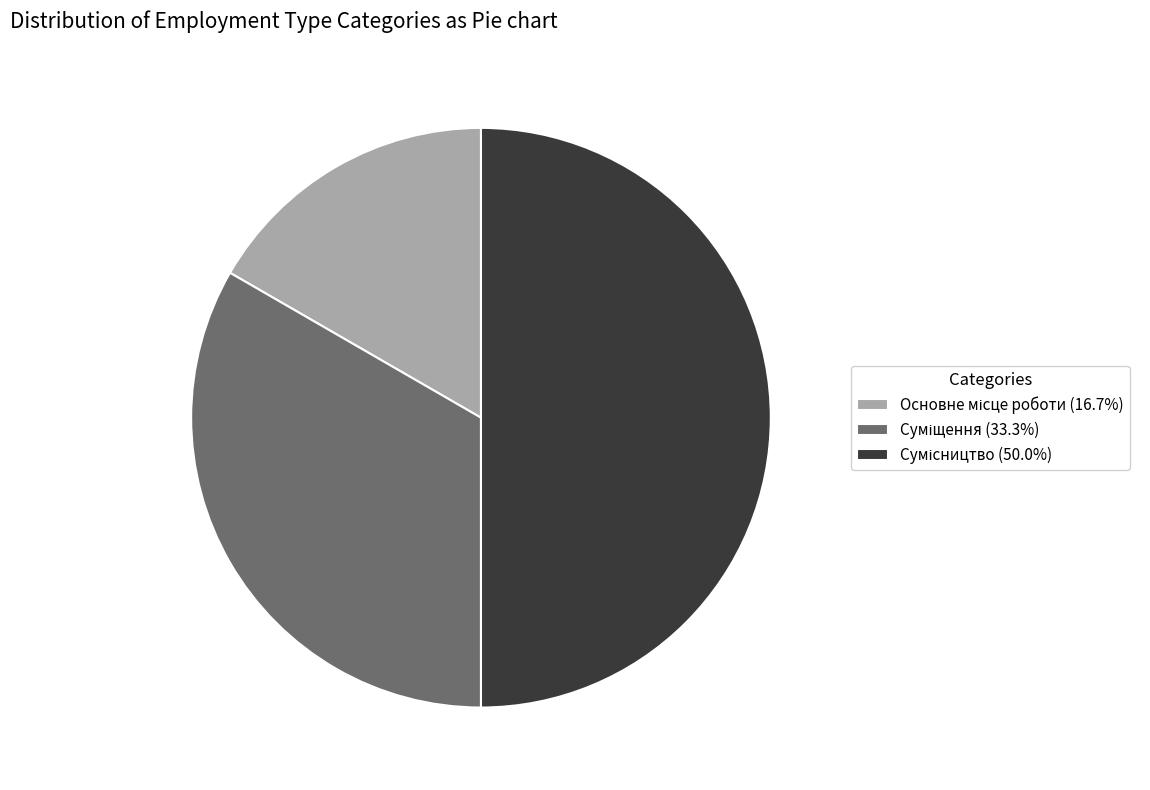

How many slices are in this pie chart?

3